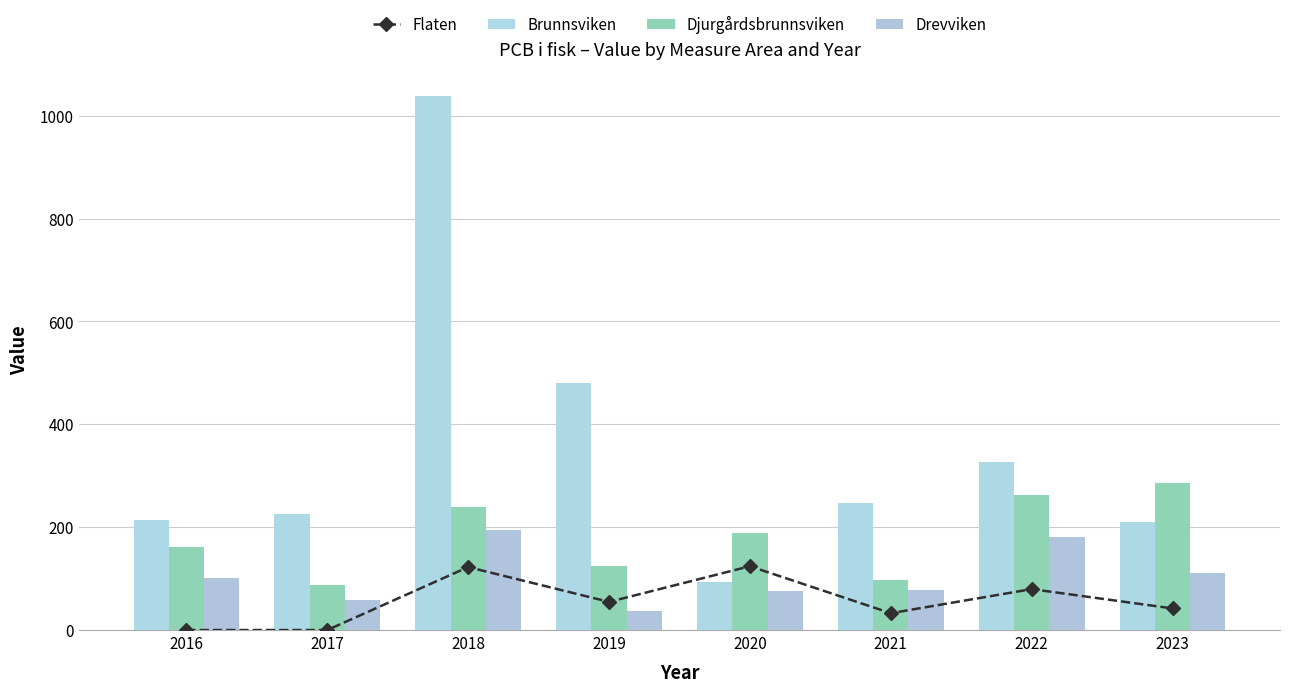

Reading left to right, extract all data points from this chart.

Flaten: 0.0	0.0	122.5	54.7	124.1	32.8	79.5	42.0
Brunnsviken: 214.4	225.9	1038.8	479.5	93.6	246.2	326.8	211.0
Djurgårdsbrunnsviken: 161.8	87.2	239.5	125.1	188.1	96.8	263.0	285.7
Drevviken: 101.8	57.8	194.7	37.1	76.1	78.5	181.7	111.7